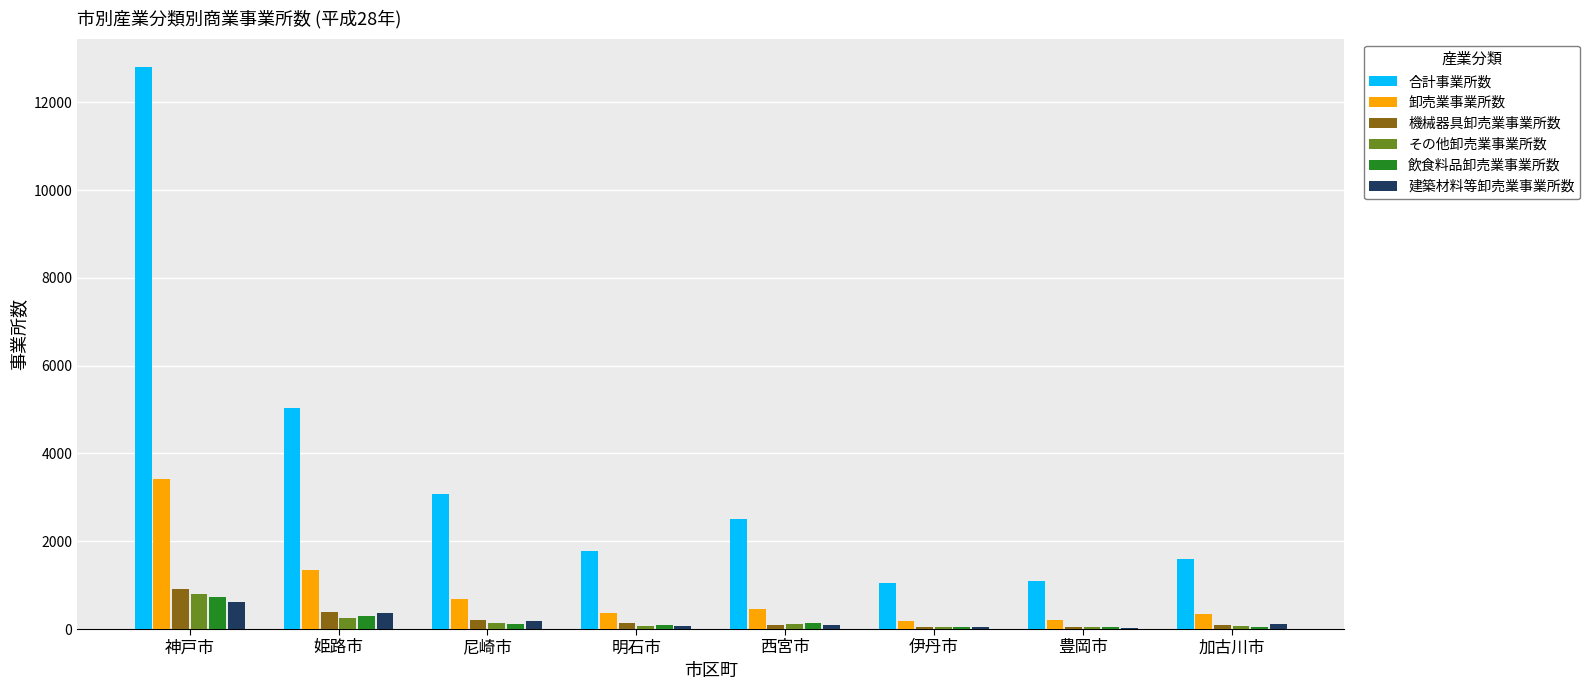

What is the sum of all その他卸売業事業所数 values?

1537